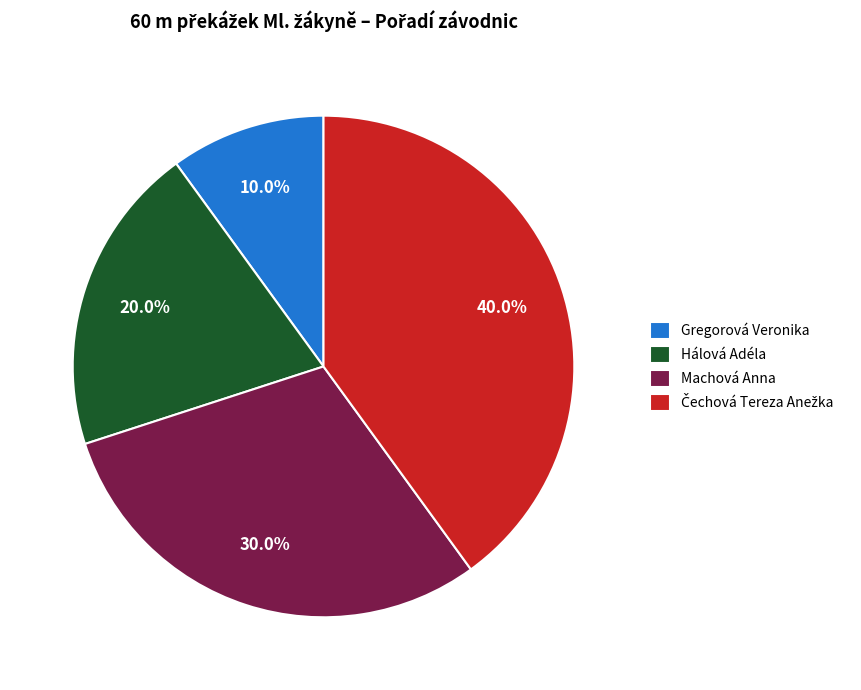

Between Machová Anna and Gregorová Veronika, which is larger?

Machová Anna